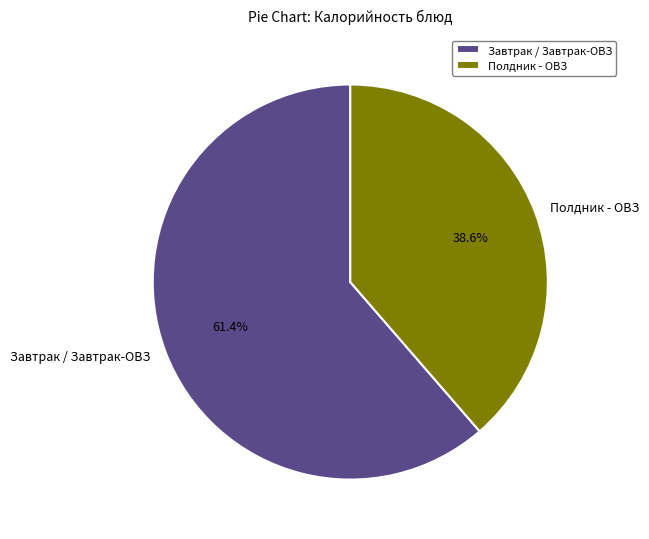

What portion of the pie excludes Завтрак / Завтрак-ОВЗ?

38.6%